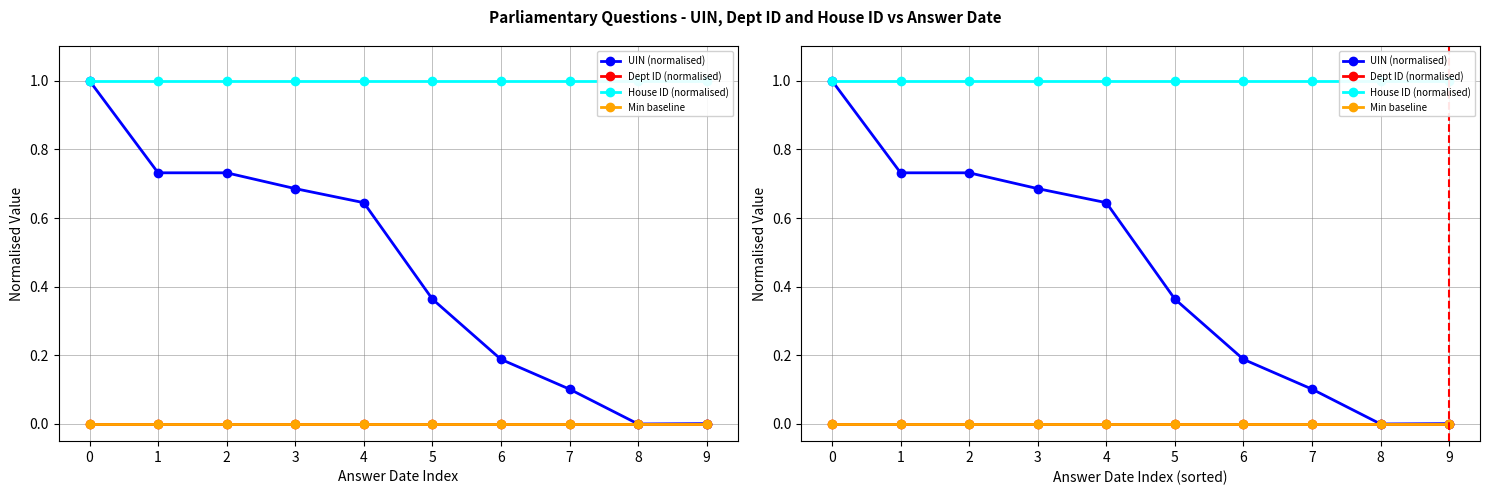

What is the total value across all series at 2?

1.7